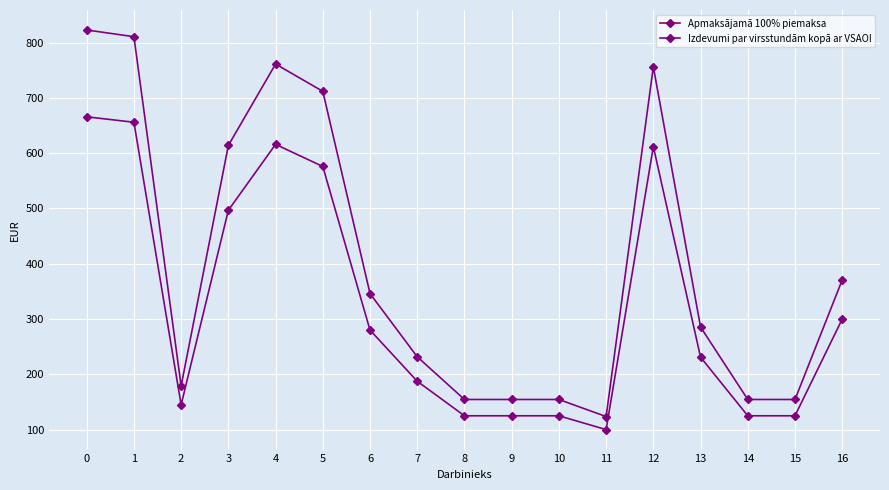

How many distinct data groups are displayed?

2